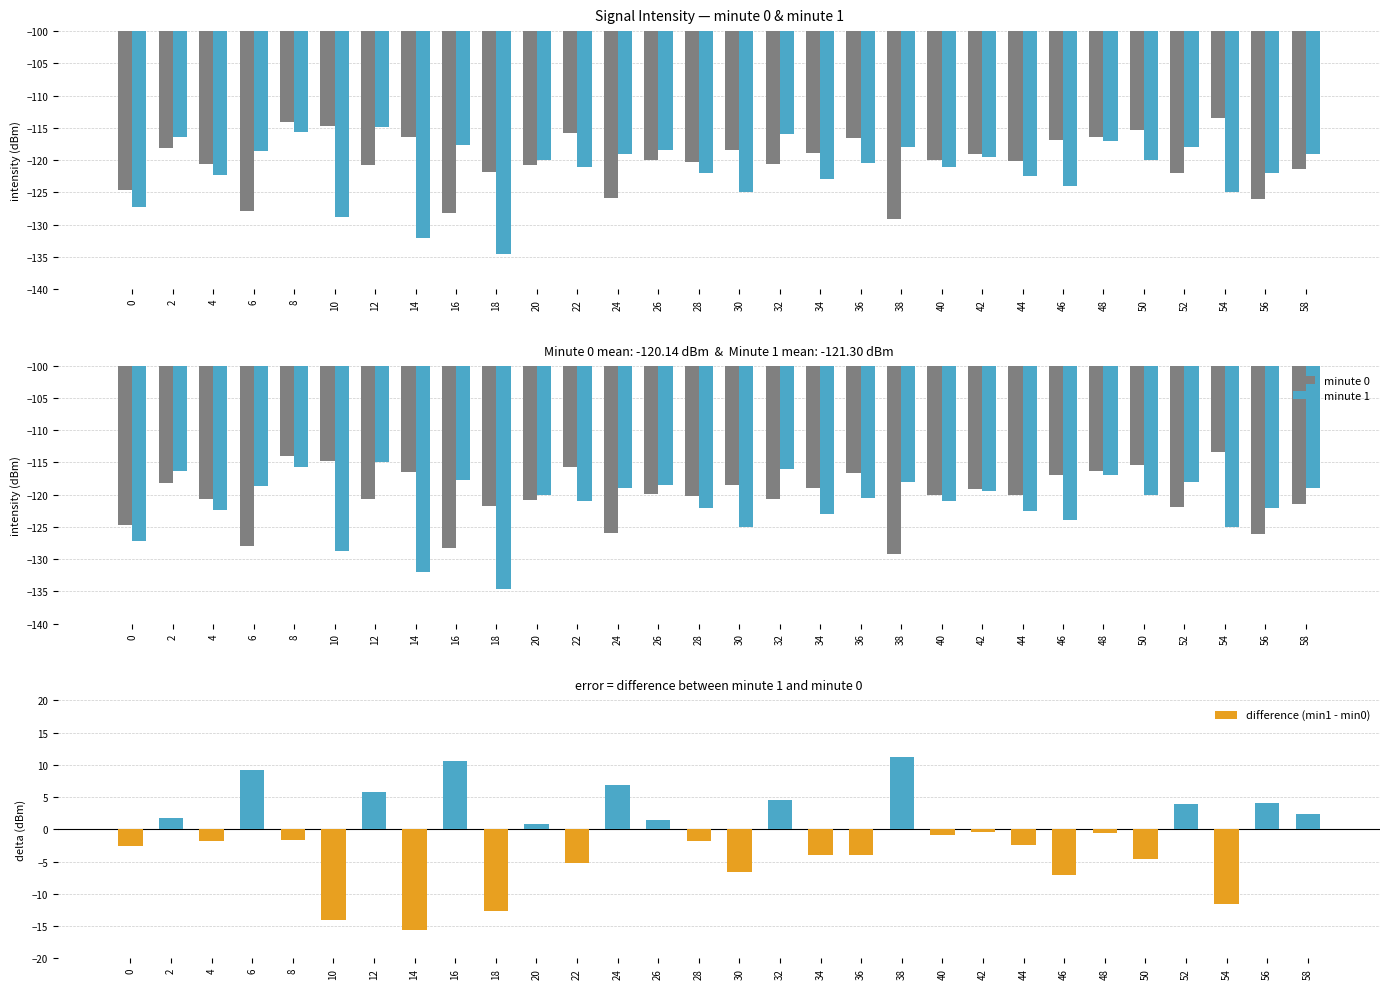

What is the difference between the minute 1 values at 54 and 18?

9.5